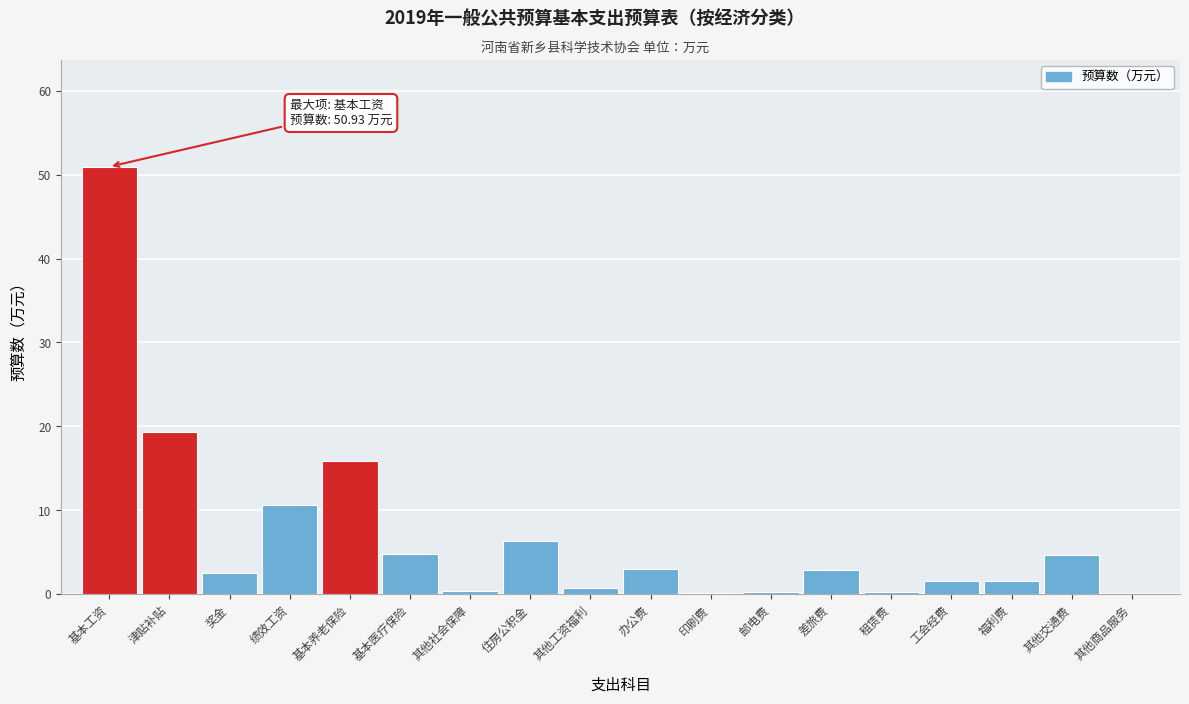

What is the sum of all values?

126.0